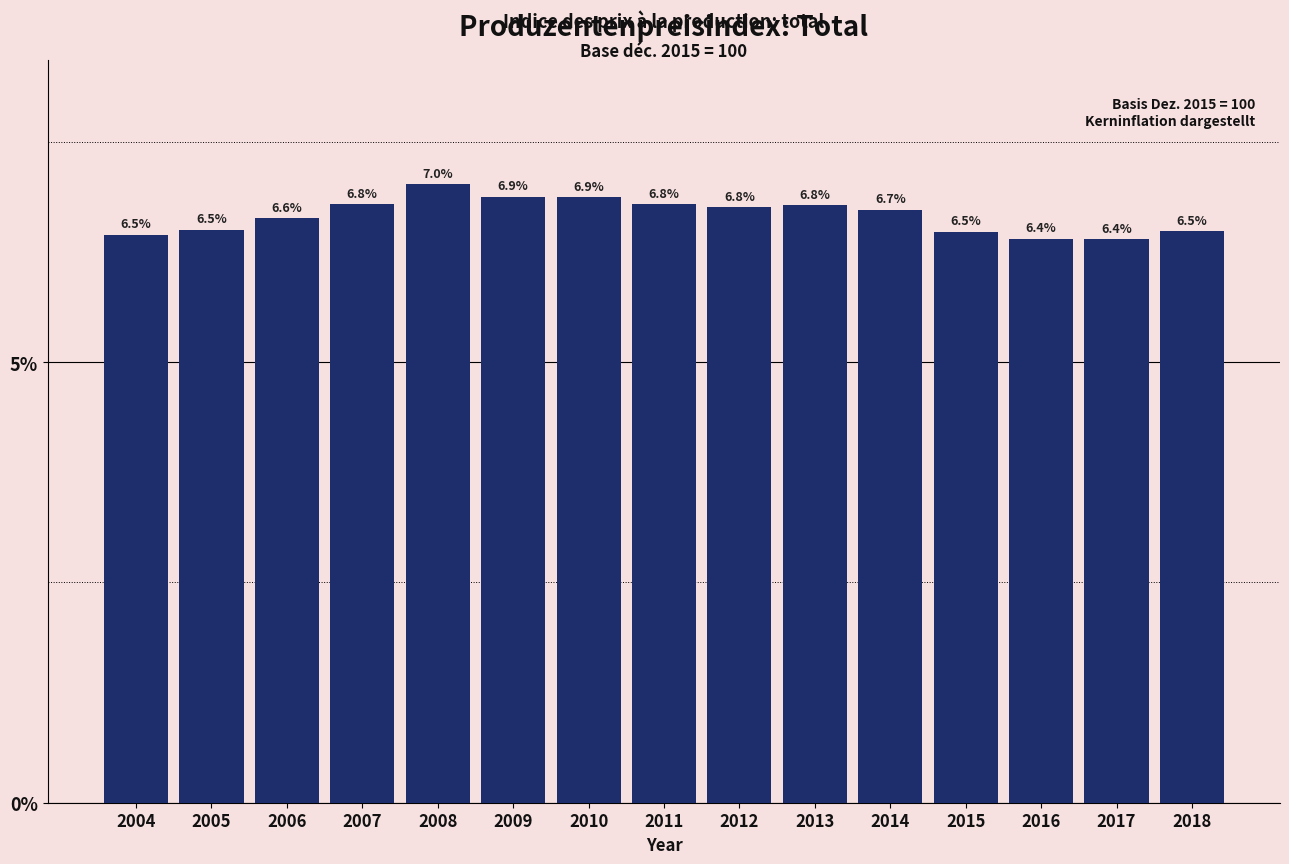

Reading left to right, list all the values displayed in this chart.

2004=6.5	2005=6.5	2006=6.6	2007=6.8	2008=7.0	2009=6.9	2010=6.9	2011=6.8	2012=6.8	2013=6.8	2014=6.7	2015=6.5	2016=6.4	2017=6.4	2018=6.5